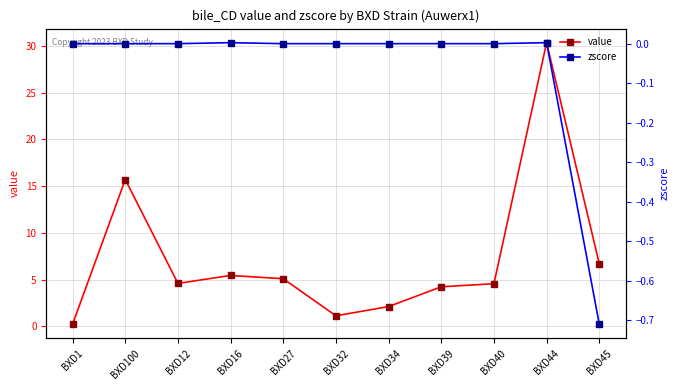

How many categories are shown in the chart?

11